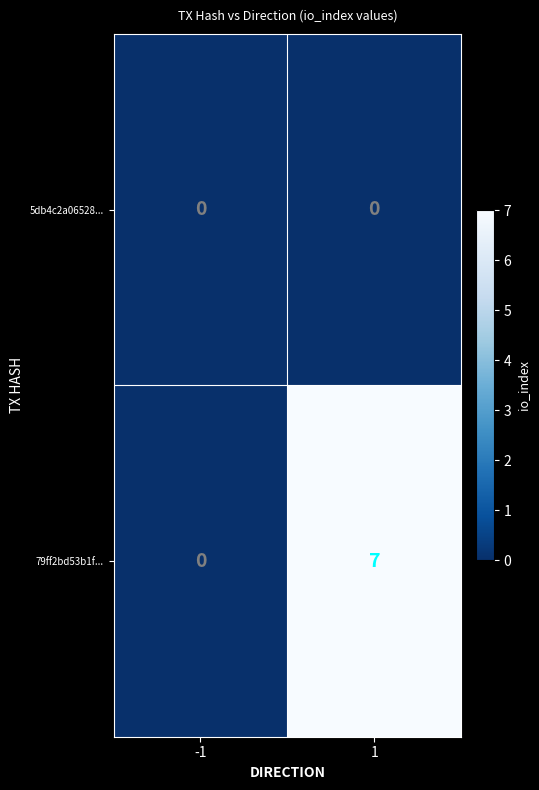

Rank the series at 1 from lowest to highest value.

5db4c2a06528..., 79ff2bd53b1f...